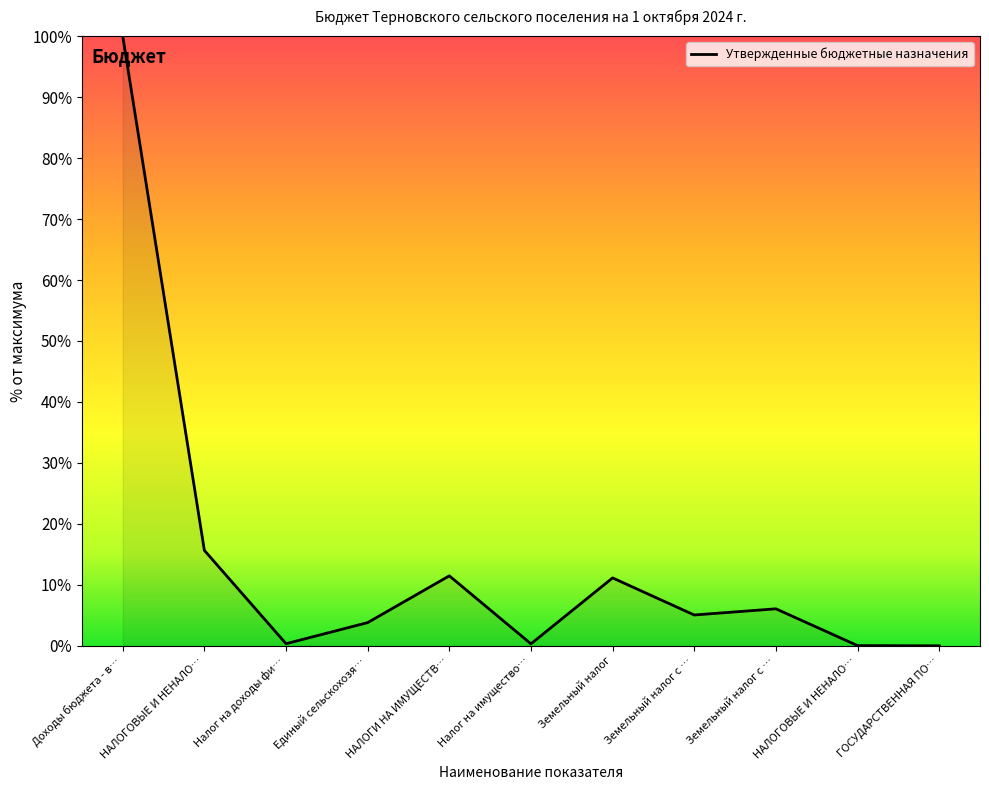

Between Единый сельскохозя… and Земельный налог, which is larger?

Земельный налог